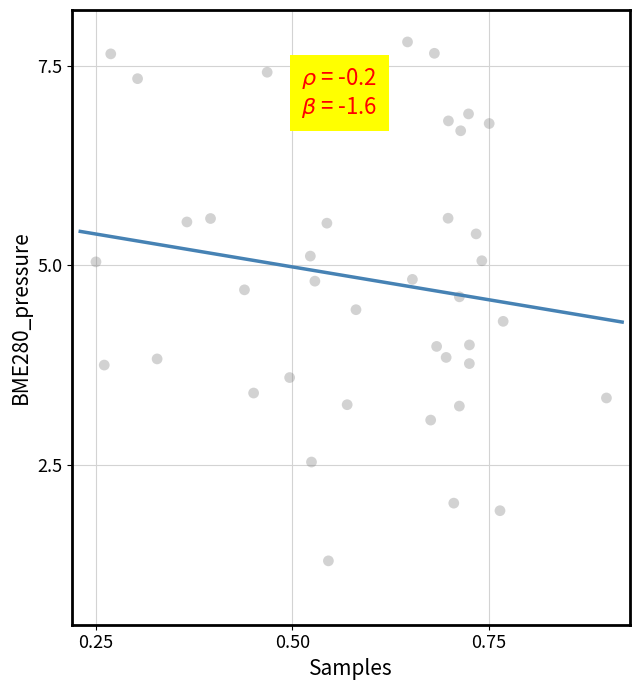

What is the range of Y values (max minus min)?

6.5